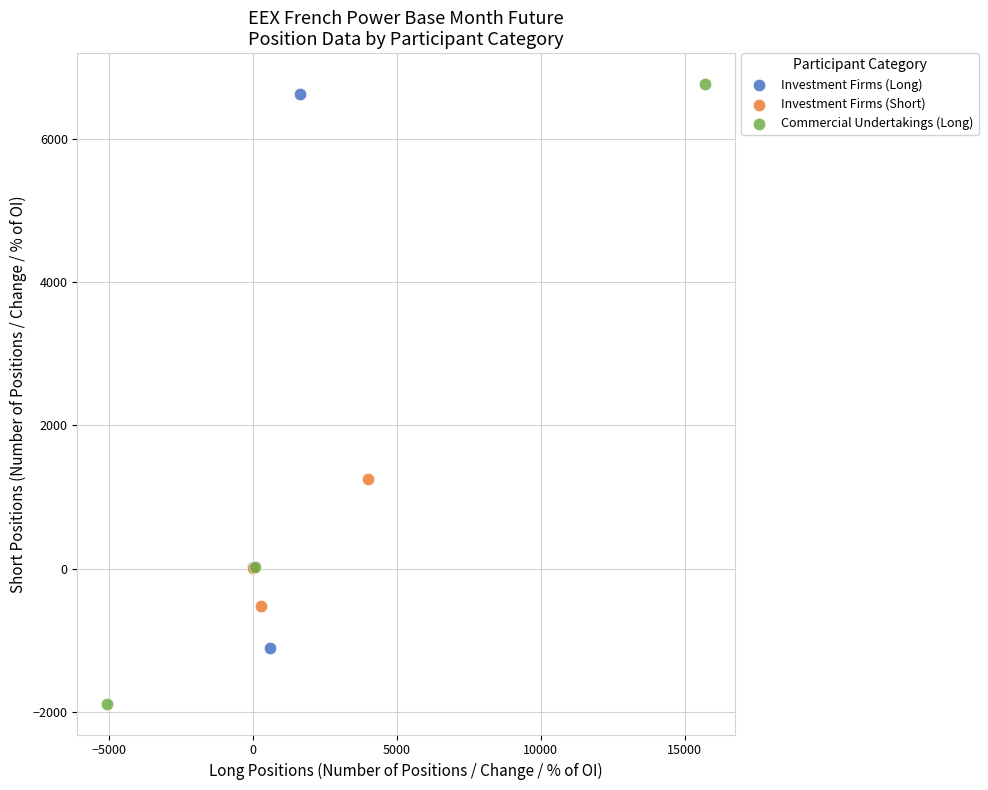

Which series has the widest spread of Y values?

Commercial Undertakings (Long)